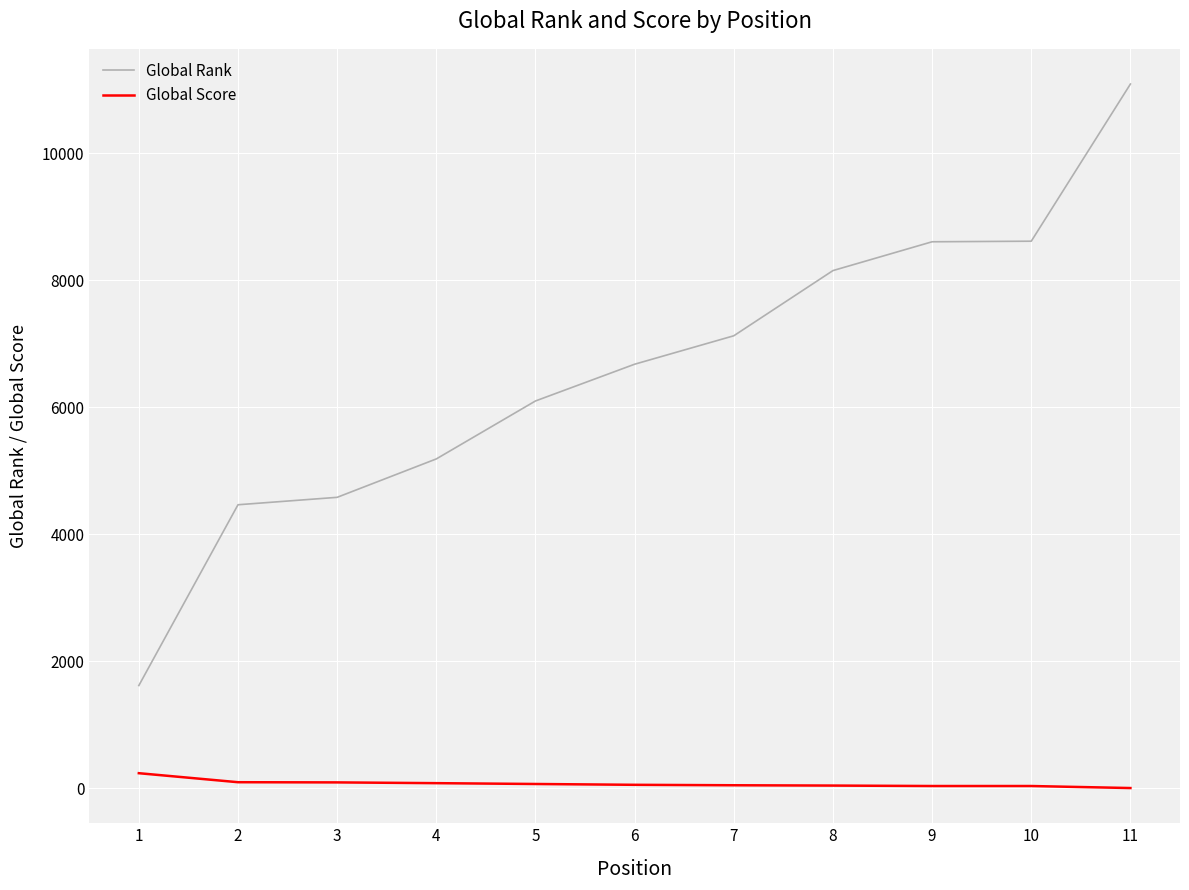

What is the difference between the maximum and minimum values in the Global Rank series?

9476